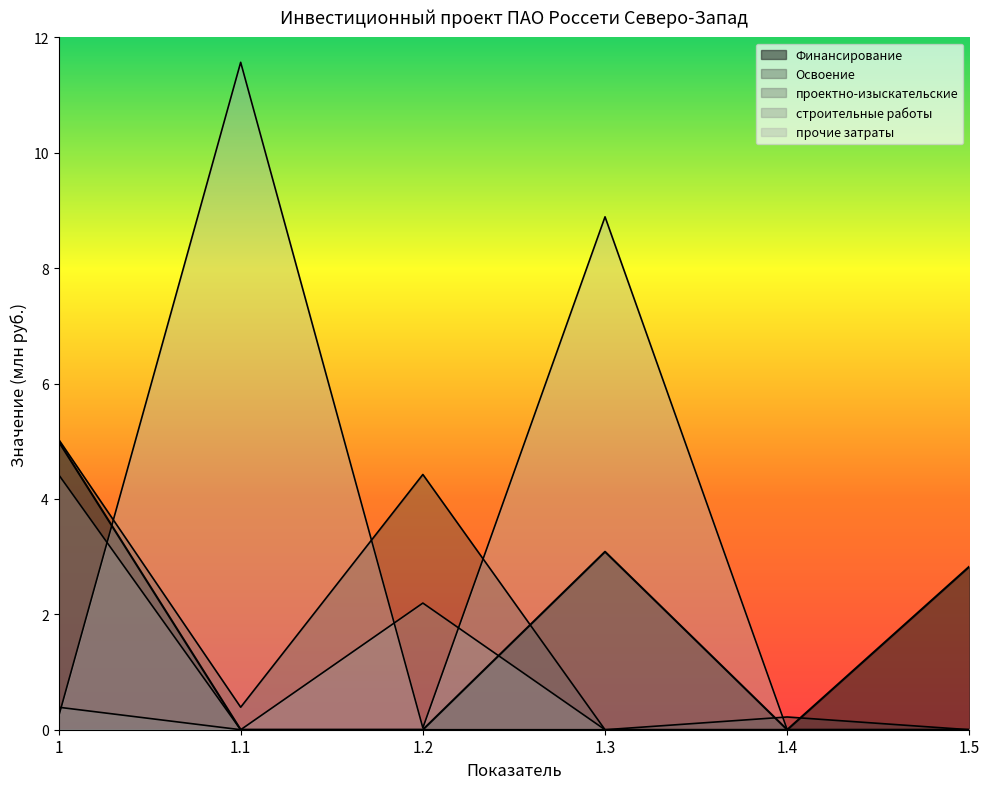

What is the average value of the прочие затраты series?

3.5